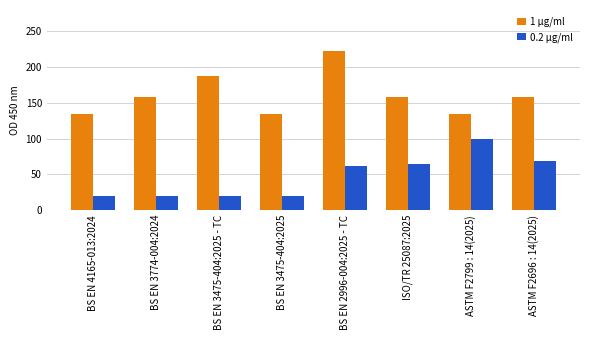

What is the greatest value displayed?

222.0